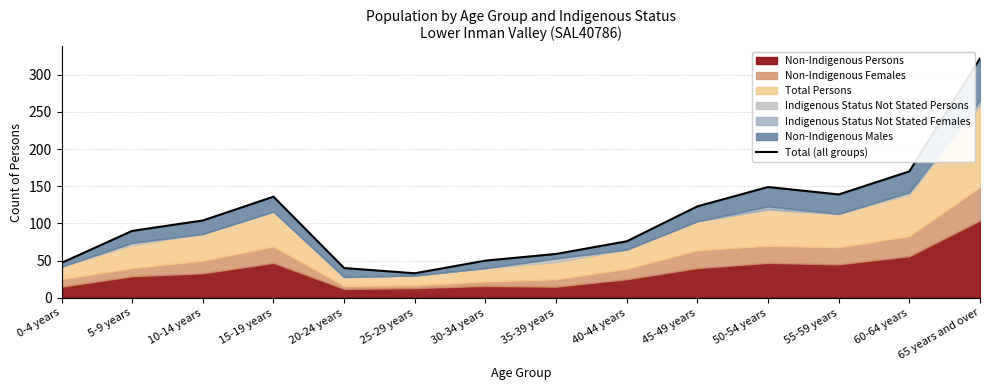

How many values are below 104?

7